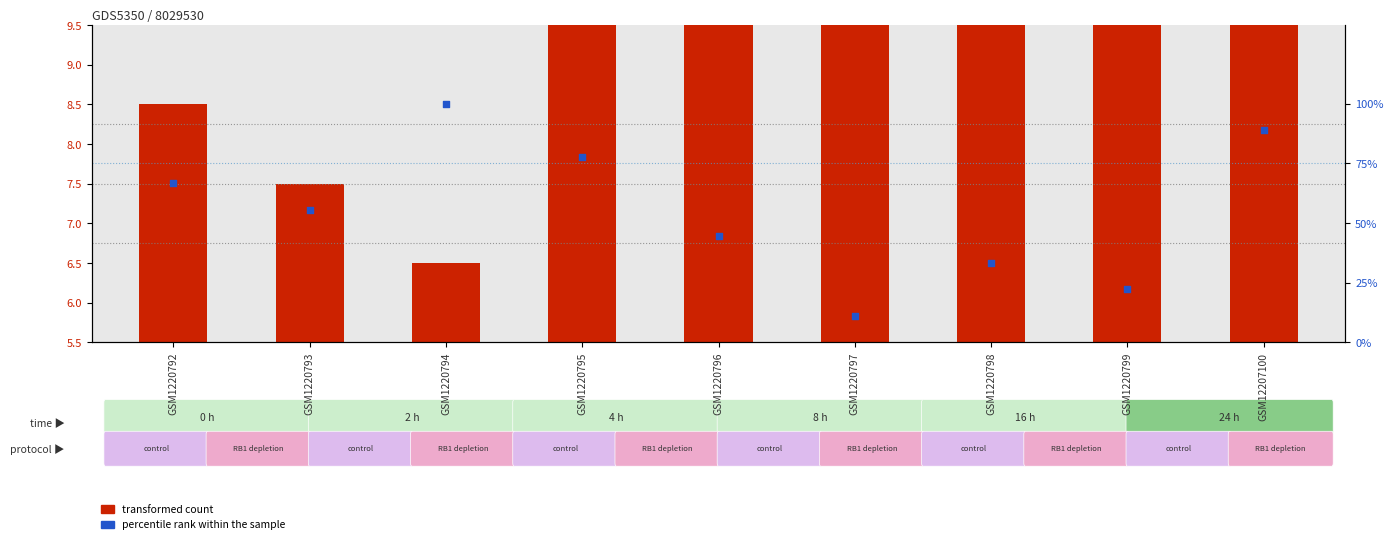

Which series reaches the maximum Y coordinate?

percentile rank within the sample